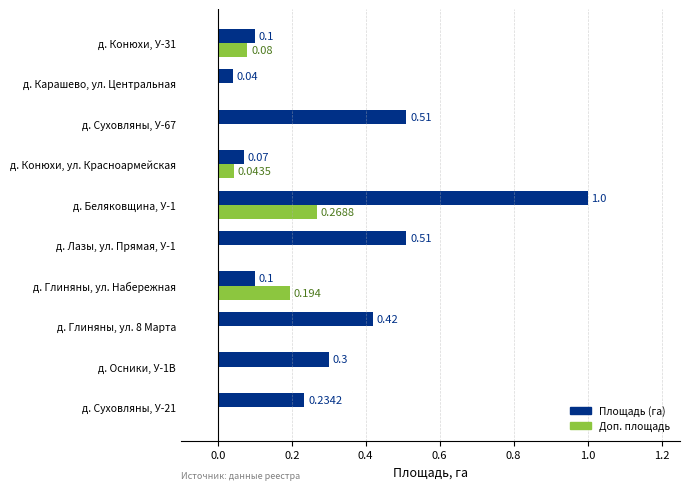

Which series changed the most between д. Осники, У-1В and д. Карашево, ул. Центральная?

Площадь (га)